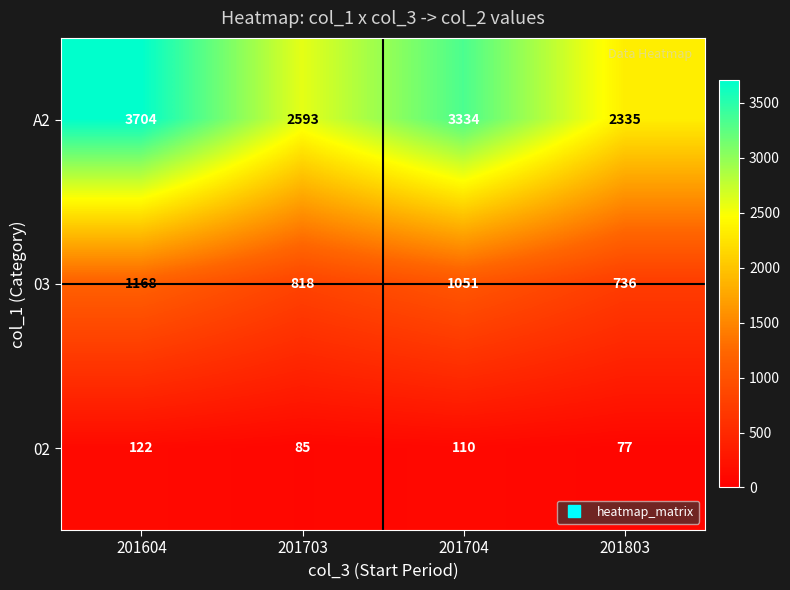

At how many categories does at least one series exceed 874?

4